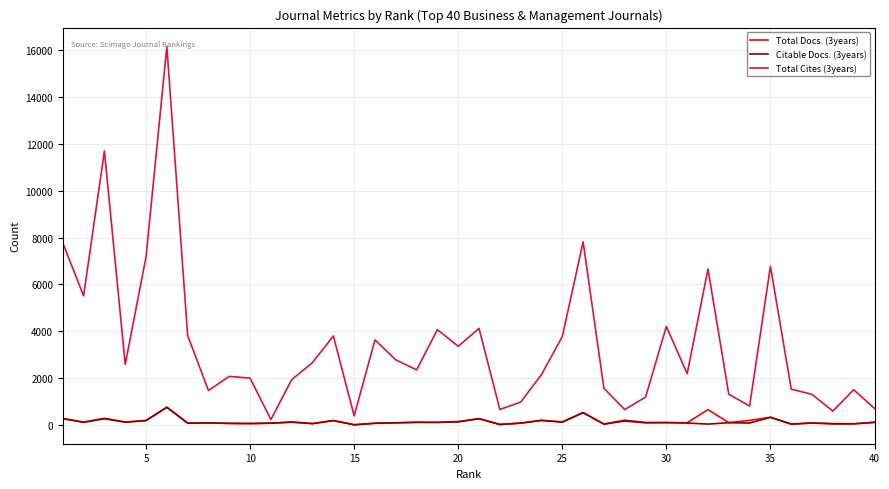

Which series has the largest total across all categories?

Total Cites (3years)